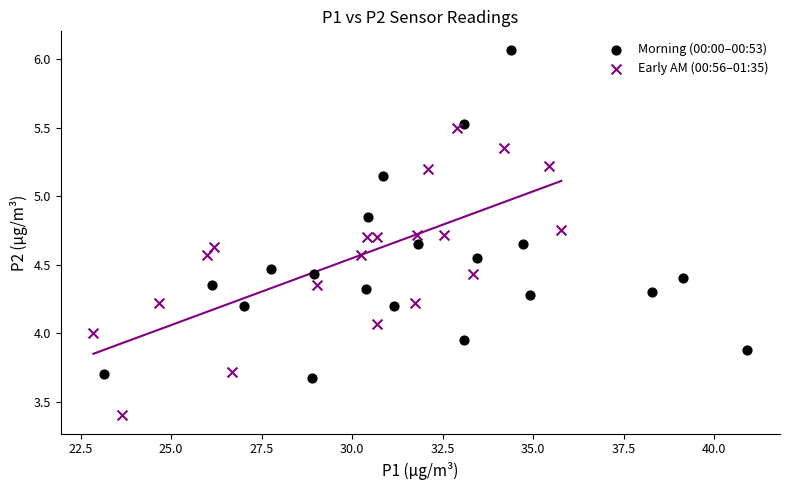

Which series contains the lowest Y value?

Early AM (00:56–01:35)